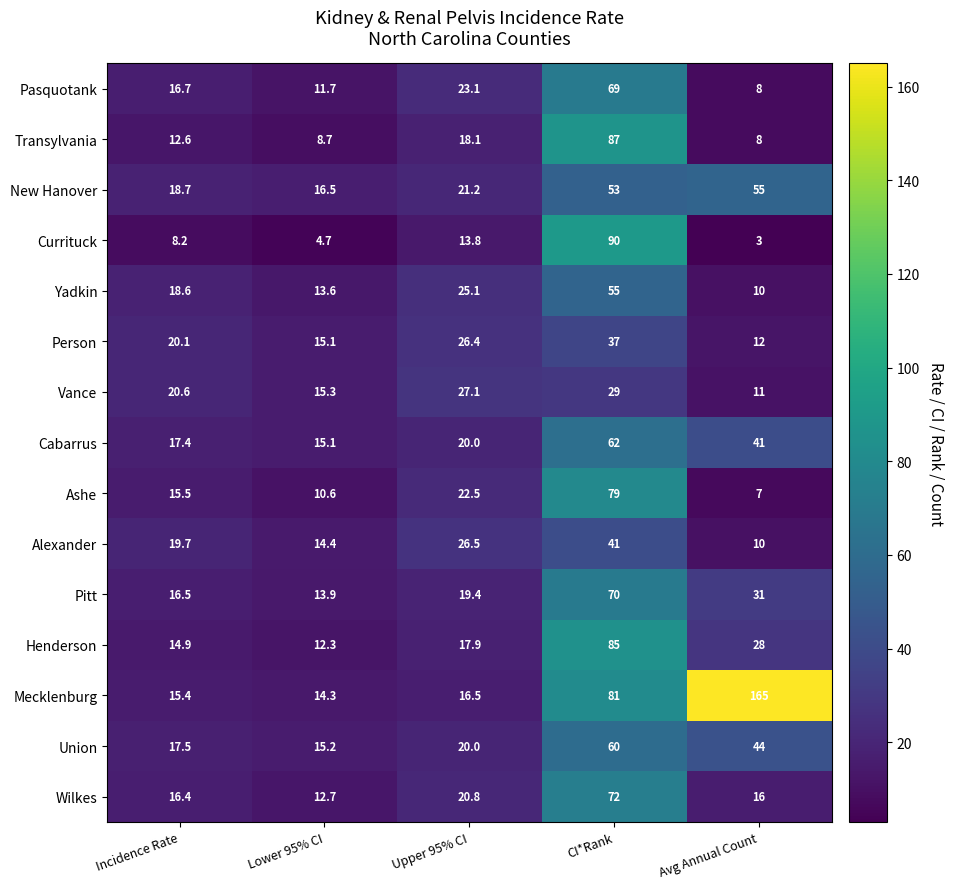

The value of Wilkes at Incidence Rate is 9.7. True or false?

False